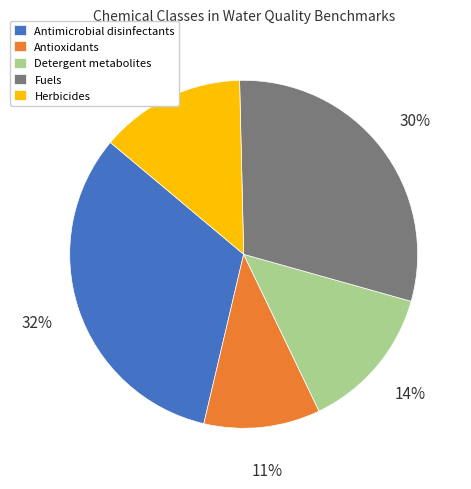

Combined, do Antimicrobial disinfectants and Herbicides account for over 50%?

No